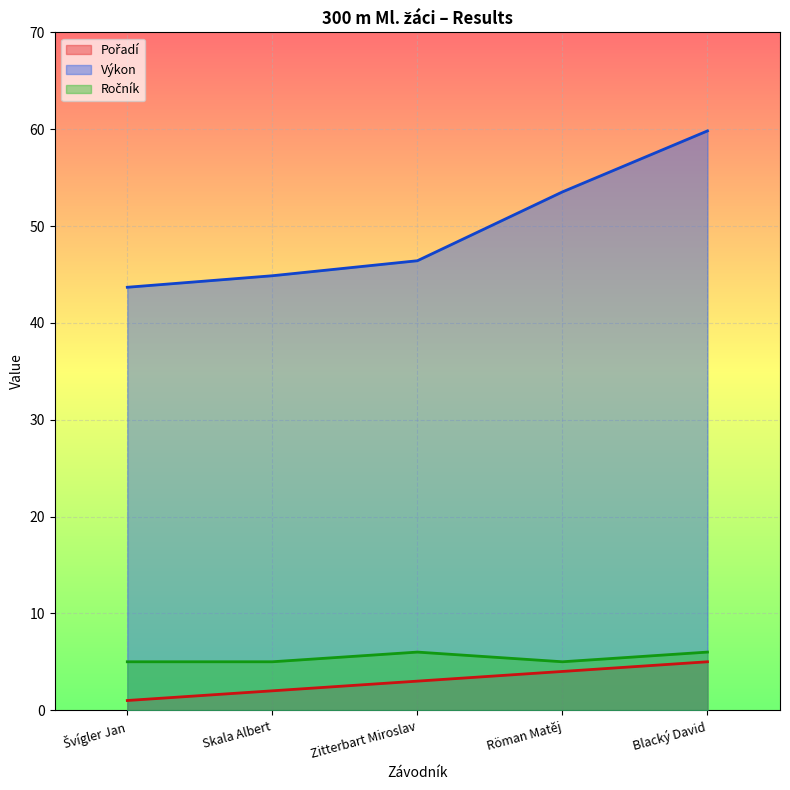

Reading left to right, what are all the values shown in this chart?

Pořadí: 1.0	2.0	3.0	4.0	5.0
Výkon: 43.7	44.9	46.4	53.5	59.8
Ročník: 5.0	5.0	6.0	5.0	6.0